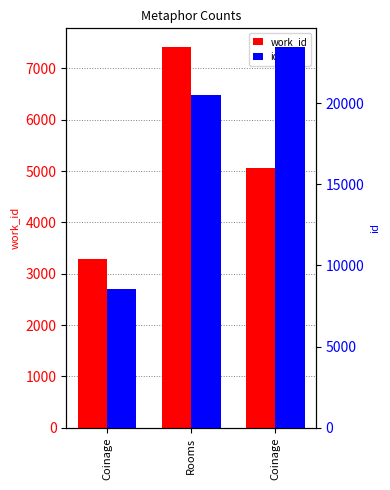

List the series in order of their overall mean, lowest first.

work_id, id